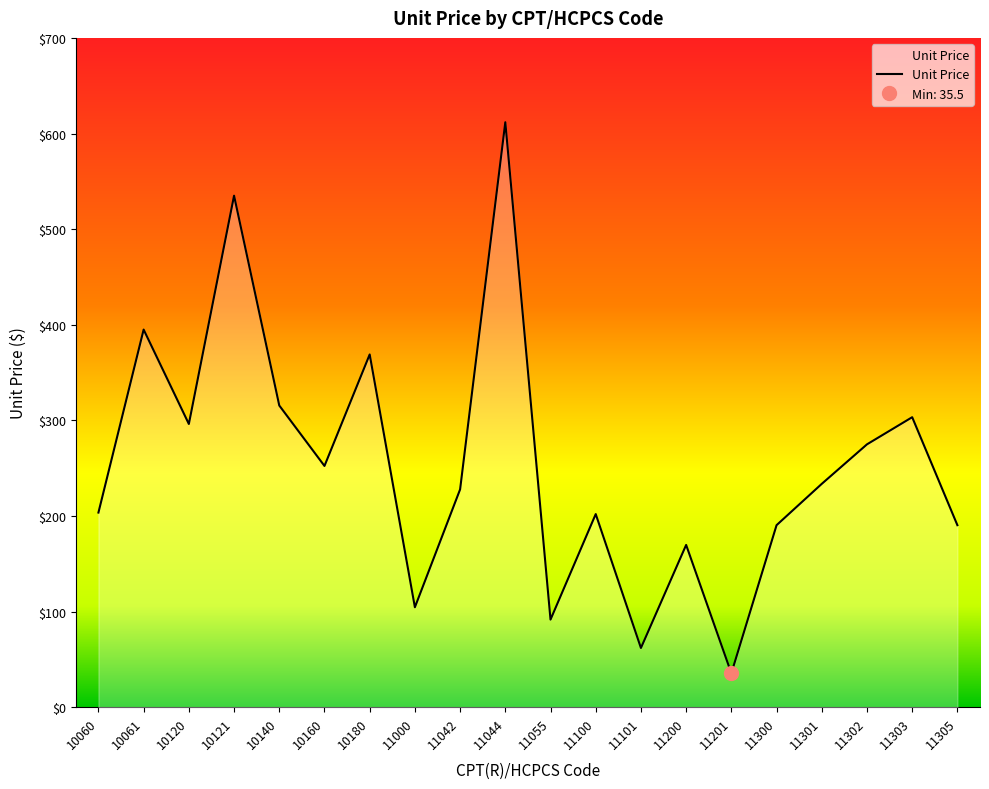

True or false: the data shows 190.4 at 11305.

True